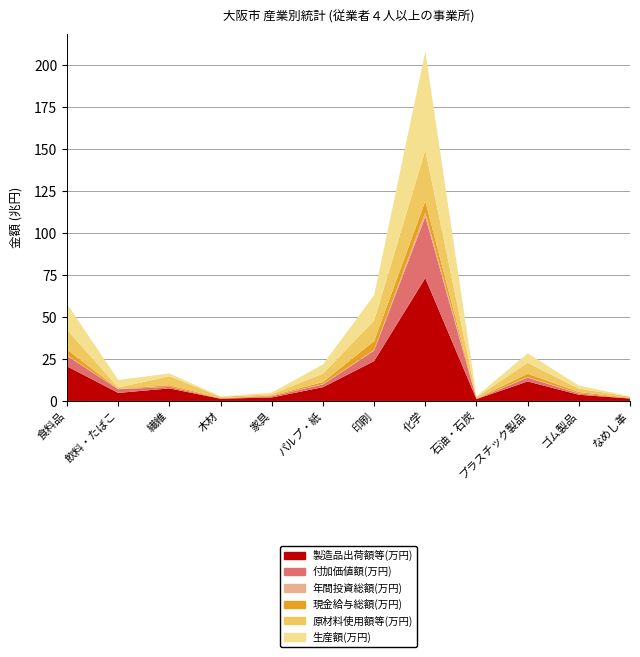

Reading left to right, what are all the values shown in this chart?

製造品出荷額等(万円): 食料品=20625641	飲料・たばこ=4801167	繊維=7485241	木材=1321471	家具=2108306	パルプ・紙=8213083	印刷=23771594	化学=73265029	石油・石炭=1112952	プラスチック製品=11635957	ゴム製品=3697910	なめし革=1440741
付加価値額(万円): 食料品=6273215	飲料・たばこ=2189567	繊維=876140	木材=187490	家具=673912	パルプ・紙=1632288	印刷=6248556	化学=36571185	石油・石炭=135289	プラスチック製品=2270470	ゴム製品=799345	なめし革=40648
年間投資総額(万円): 食料品=448660	飲料・たばこ=36121	繊維=53260	木材=9175	家具=41171	パルプ・紙=232051	印刷=389212	化学=2613591	石油・石炭=49422	プラスチック製品=316020	ゴム製品=98312	なめし革=0
現金給与総額(万円): 食料品=3230328	飲料・たばこ=134197	繊維=976949	木材=194433	家具=433796	パルプ・紙=1195469	印刷=5295023	化学=6610668	石油・石炭=165381	プラスチック製品=2039138	ゴム製品=758043	なめし革=285131
原材料使用額等(万円): 食料品=11830654	飲料・たばこ=880687	繊維=5358983	木材=779305	家具=757377	パルプ・紙=5034735	印刷=12225603	化学=30431279	石油・石炭=762613	プラスチック製品=6516147	ゴム製品=2001633	なめし革=790680
生産額(万円): 食料品=15358364	飲料・たばこ=4477542	繊維=1649565	木材=239299	家具=971439	パルプ・紙=5444717	印刷=15139948	化学=58774097	石油・石炭=508927	プラスチック製品=5650453	ゴム製品=1832491	なめし革=194341